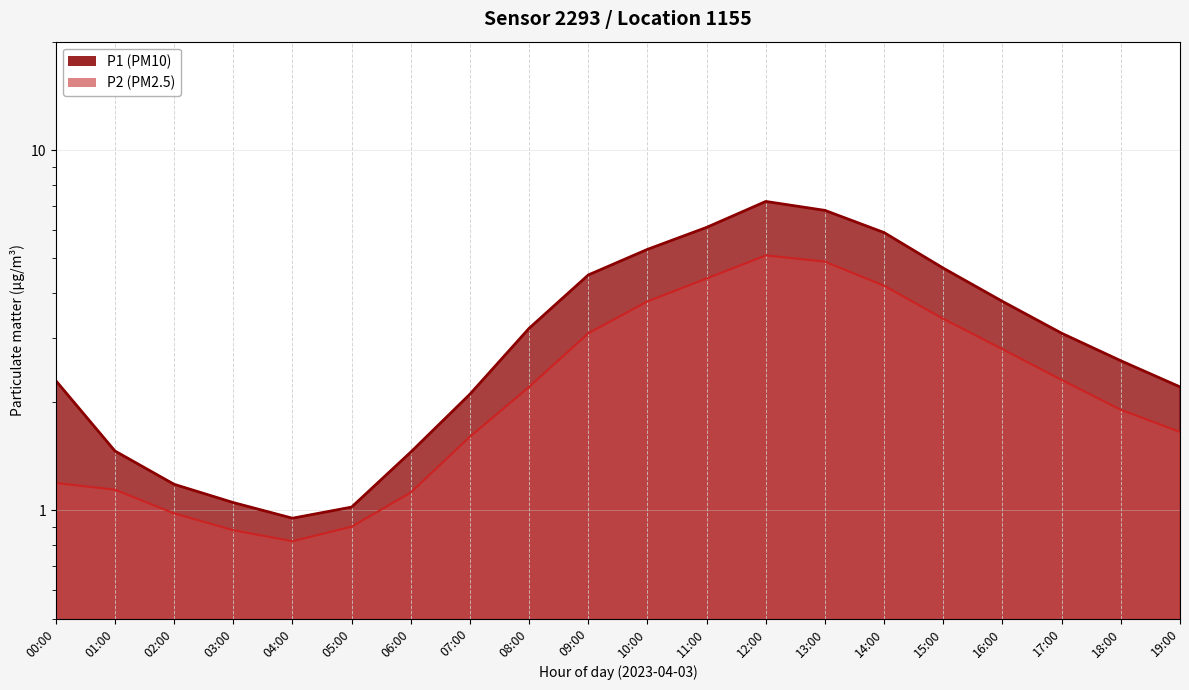

How many categories are shown in the chart?

20